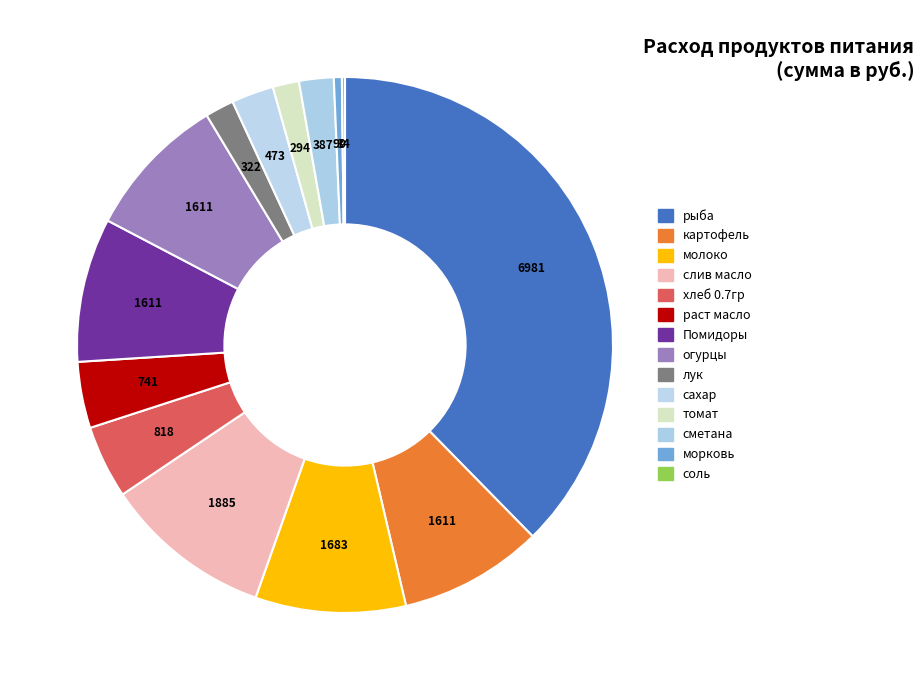

Does раст масло represent more than half of the total?

No